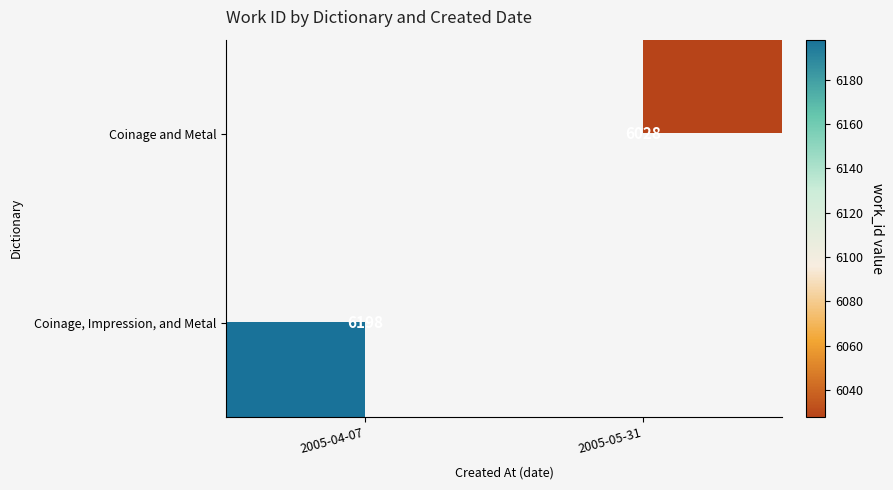

The Coinage, Impression, and Metal series shows 6198 at 2005-04-07. True or false?

True